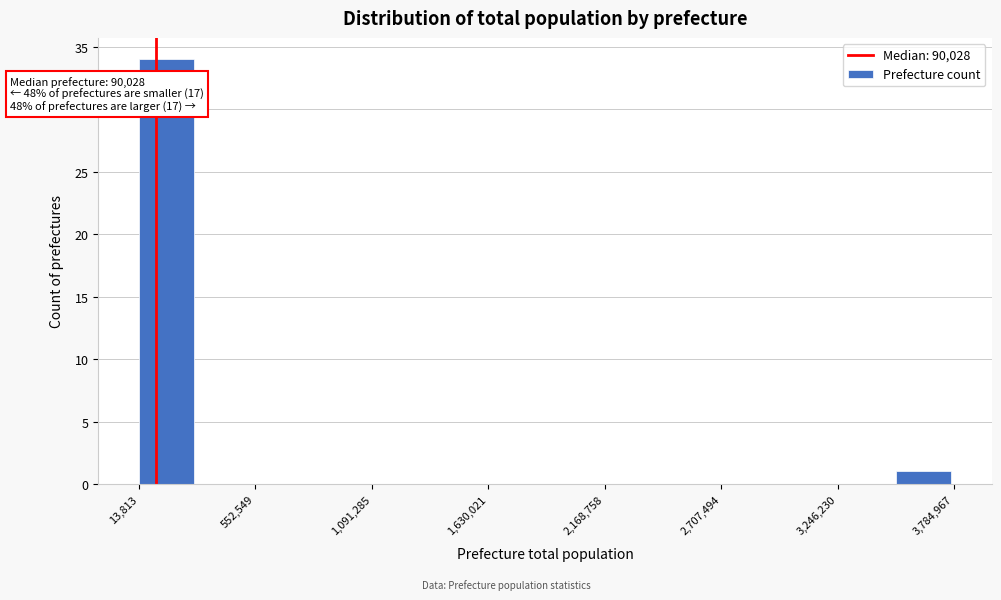

Read against the x-axis, roughly where is the centre of the tallest bar?

100000